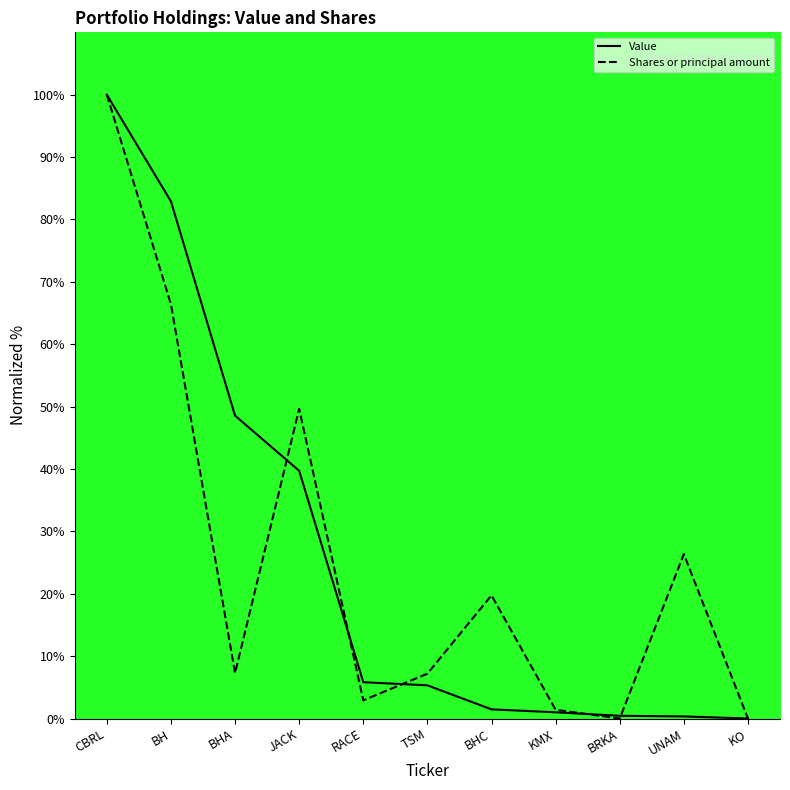

What is the value of the Value point at the 3rd from the left?

48.6